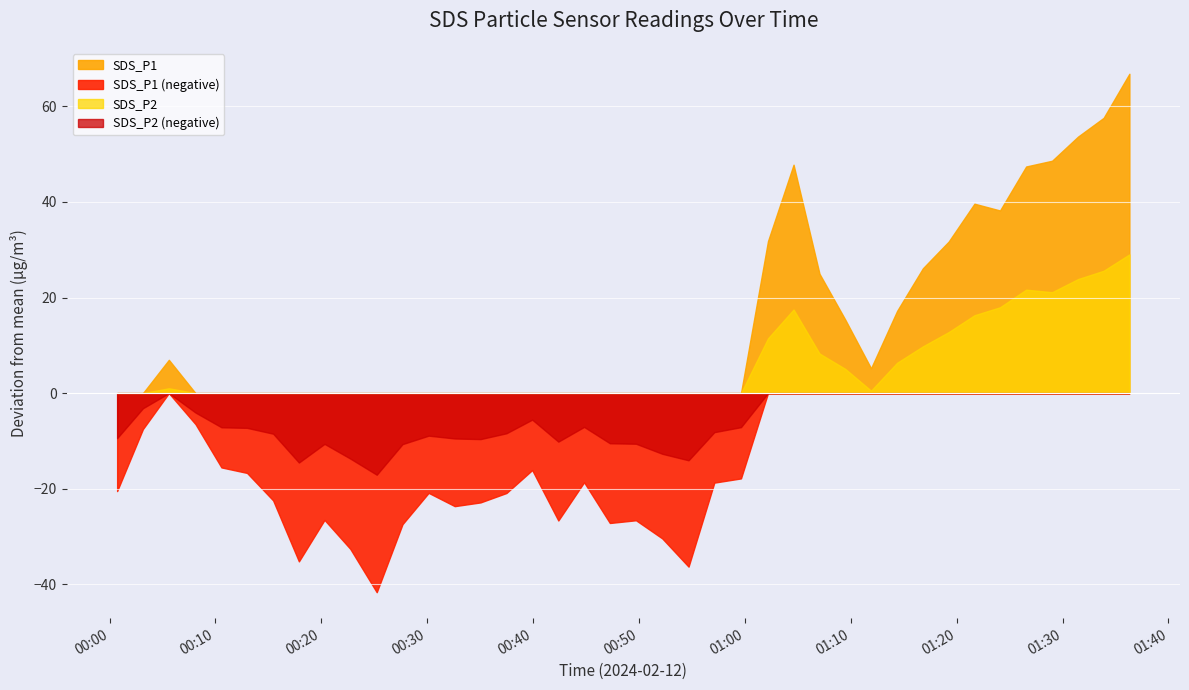

Where does the SDS_P1 series first go above 662?

2024/02/12 00:03:09